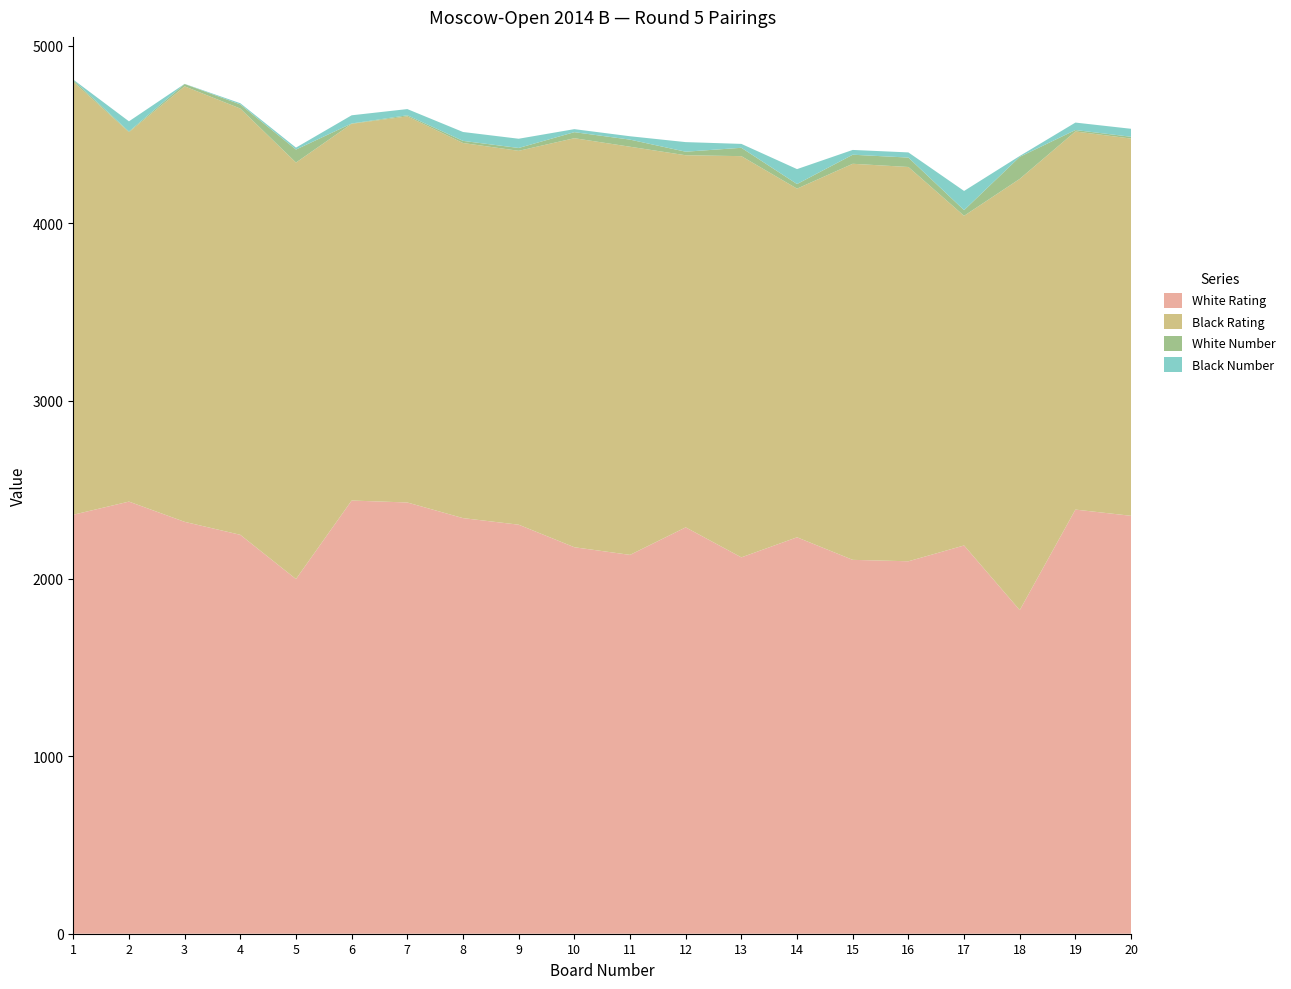

Reading right to left, extract all data points from this chart.

White Rating: 20=2353	19=2388	18=1822	17=2186	16=2097	15=2105	14=2232	13=2119	12=2288	11=2133	10=2176	9=2303	8=2340	7=2428	6=2439	5=1997	4=2246	3=2319	2=2433	1=2359
Black Rating: 20=2124	19=2129	18=2428	17=1856	16=2220	15=2230	14=1963	13=2259	12=2095	11=2298	10=2303	9=2105	8=2112	7=2174	6=2121	5=2345	4=2400	3=2452	2=2080	1=2438
White Number: 20=10	19=8	18=124	17=32	16=53	15=51	14=26	13=47	12=20	11=40	10=34	9=16	8=12	7=6	6=2	5=73	4=23	3=13	2=4	1=9
Black Number: 20=45	19=42	18=5	17=108	16=29	15=27	14=84	13=22	12=54	11=19	10=17	9=52	8=50	7=35	6=46	5=11	4=7	3=1	2=57	1=3